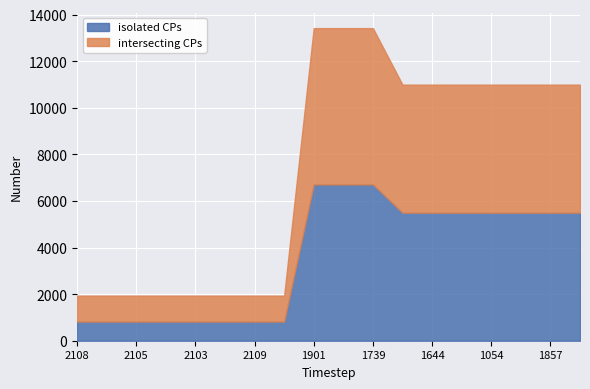

What value does the isolated CPs series have at 2103?

822.0